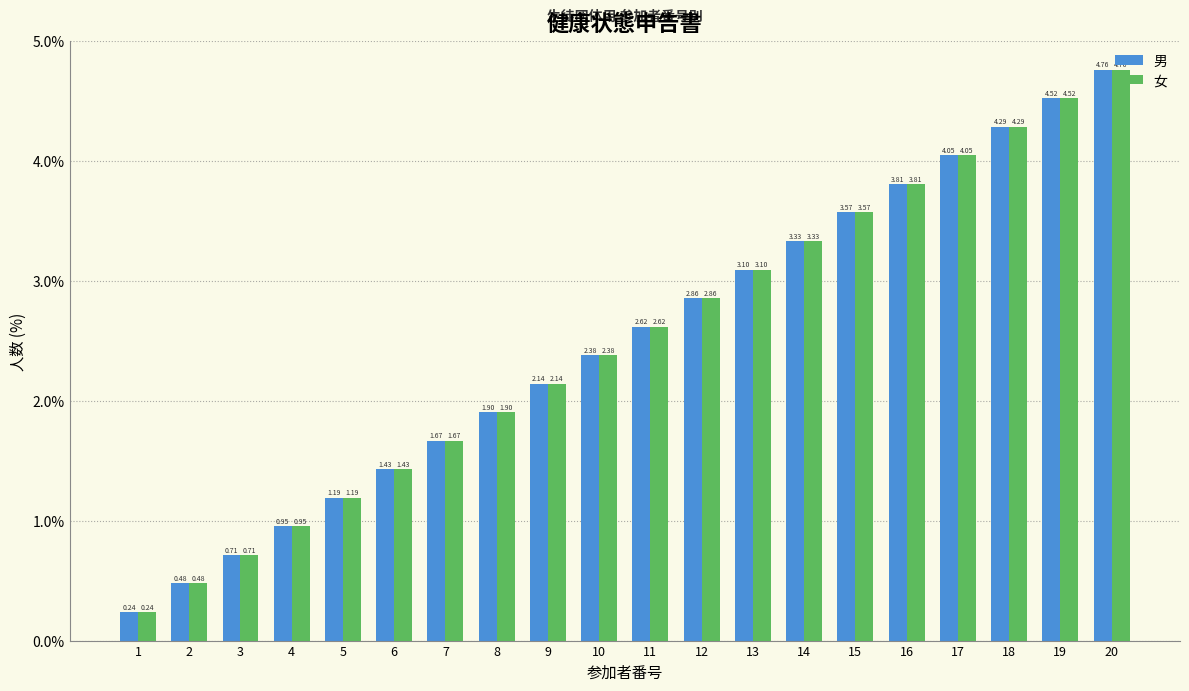

What are all the series names shown in the legend?

男, 女